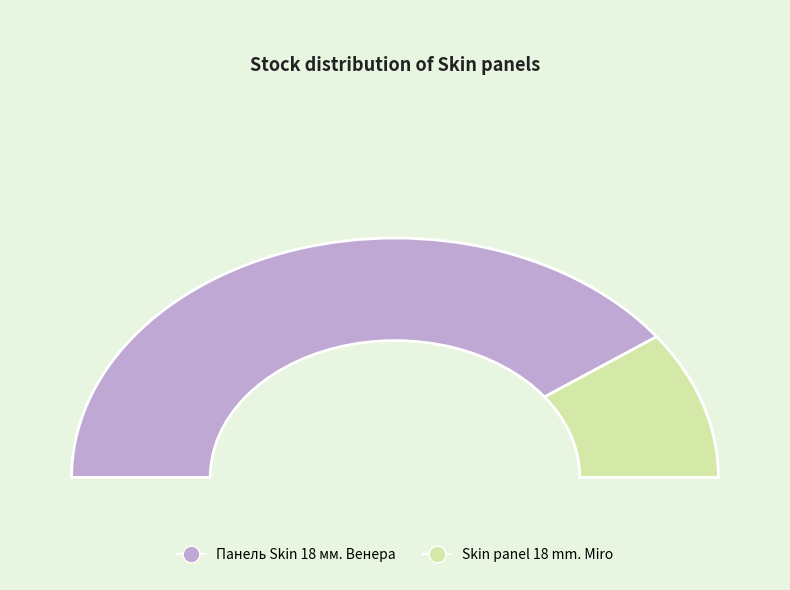

Which category accounts for the majority?

Панель Skin 18 мм. Венера